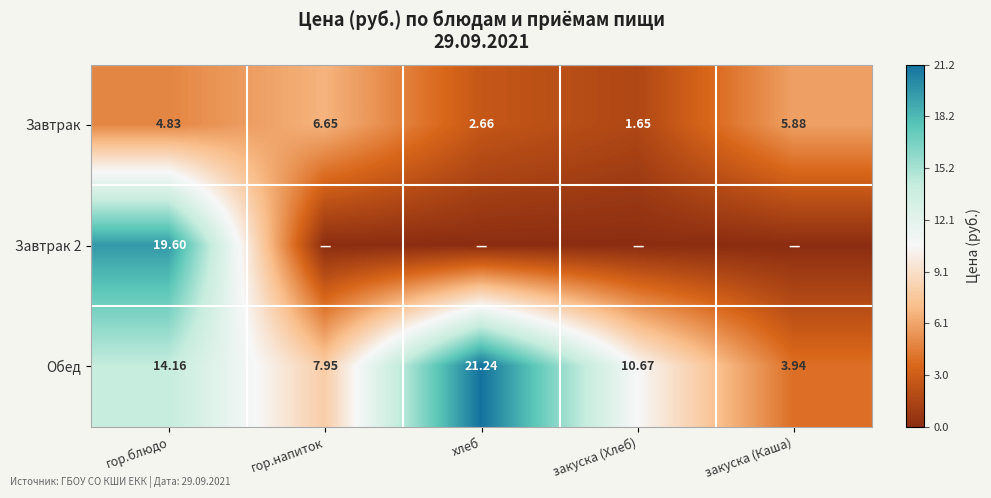

At which label does Обед reach its peak?

хлеб